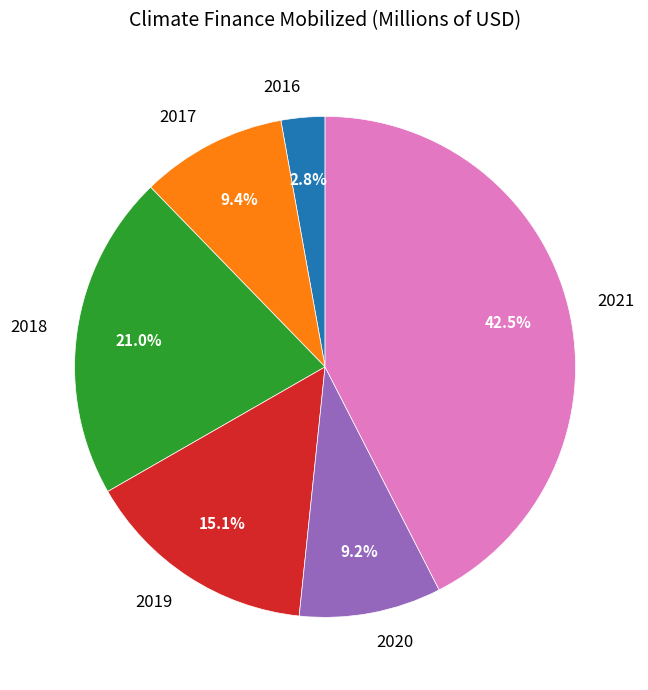

Count the number of slices in the pie.

6